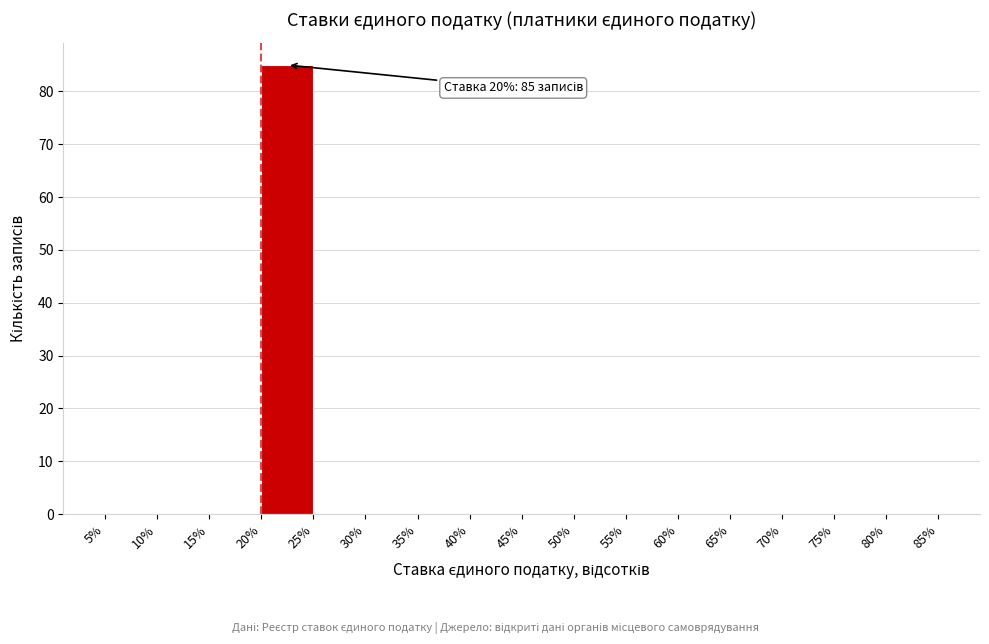

Which range on the x-axis has the tallest bar?

20% to 25%